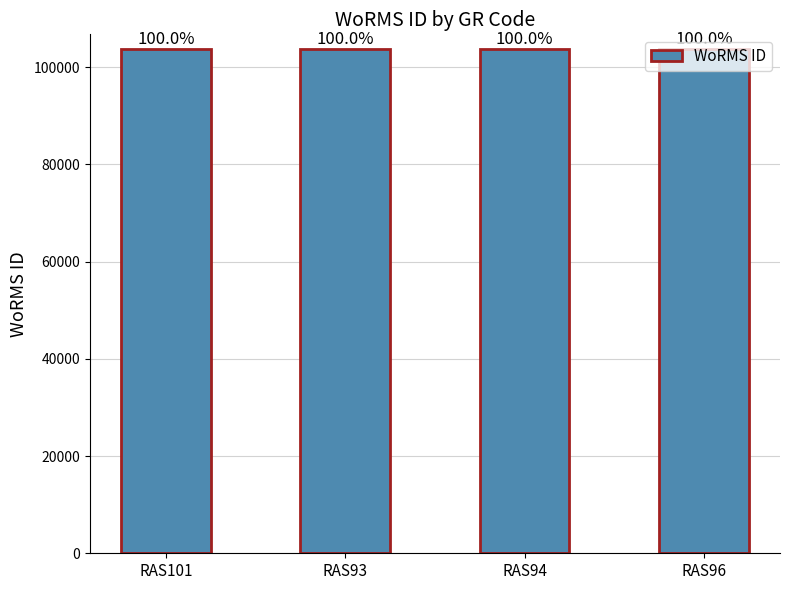

At which category does the chart reach its minimum across all series?

RAS93